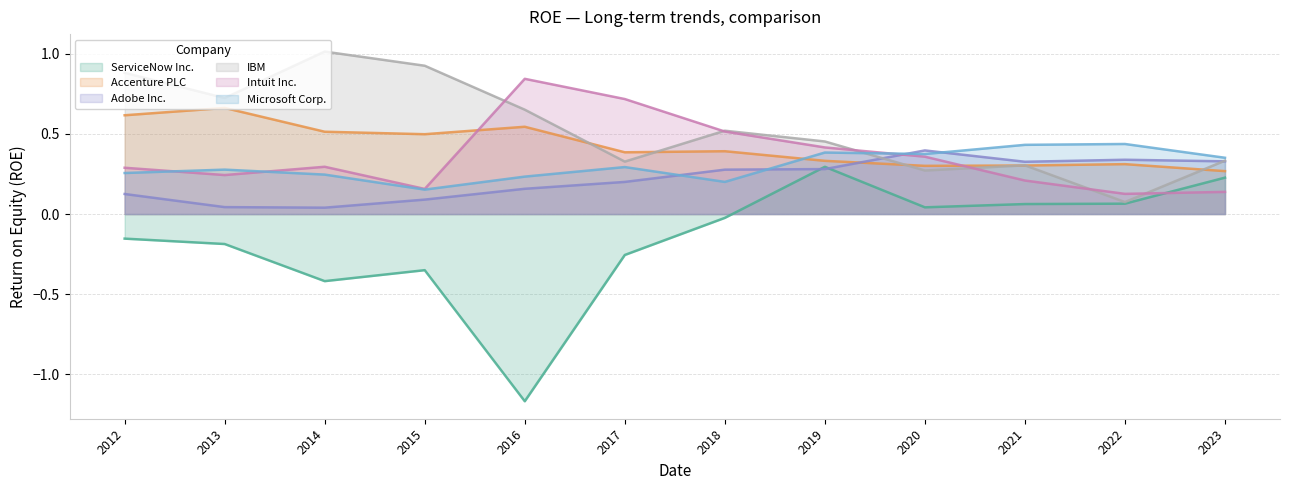

At which category does ServiceNow Inc. reach its first local valley?

2014